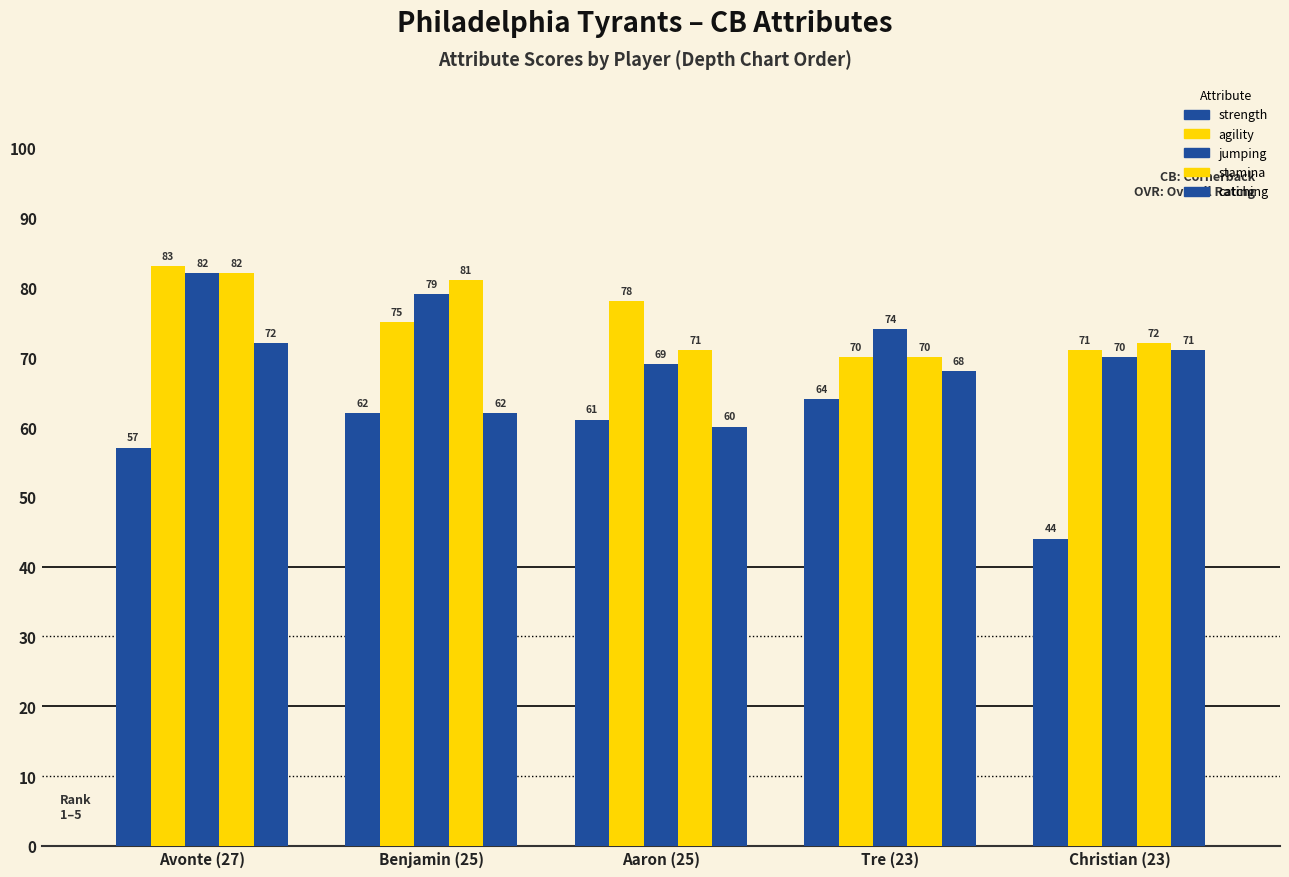

Is the value of stamina at Christian (23) greater than the value of catching at Christian (23)?

Yes